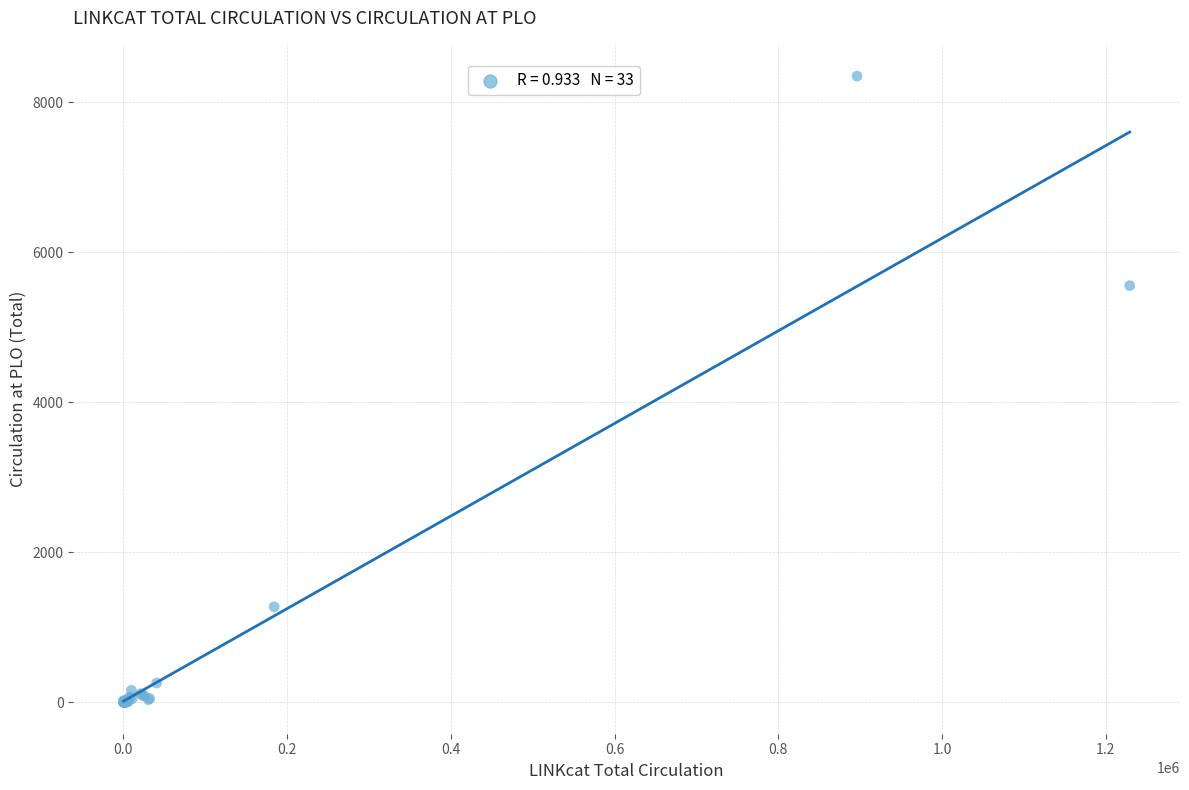

What Y value in the scatter plot is closest to 4174?

5555